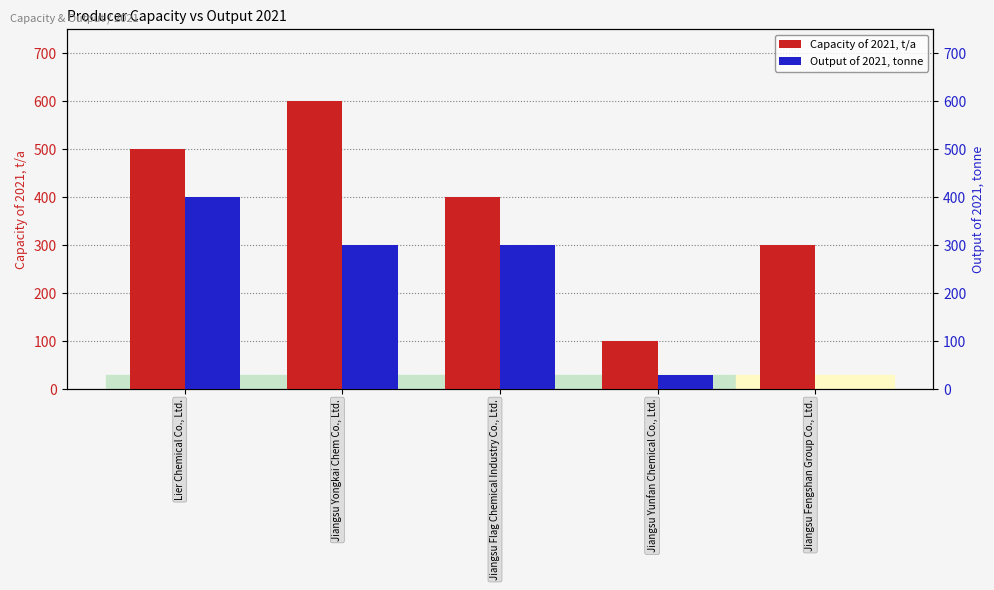

At how many categories does at least one series exceed 505?

1